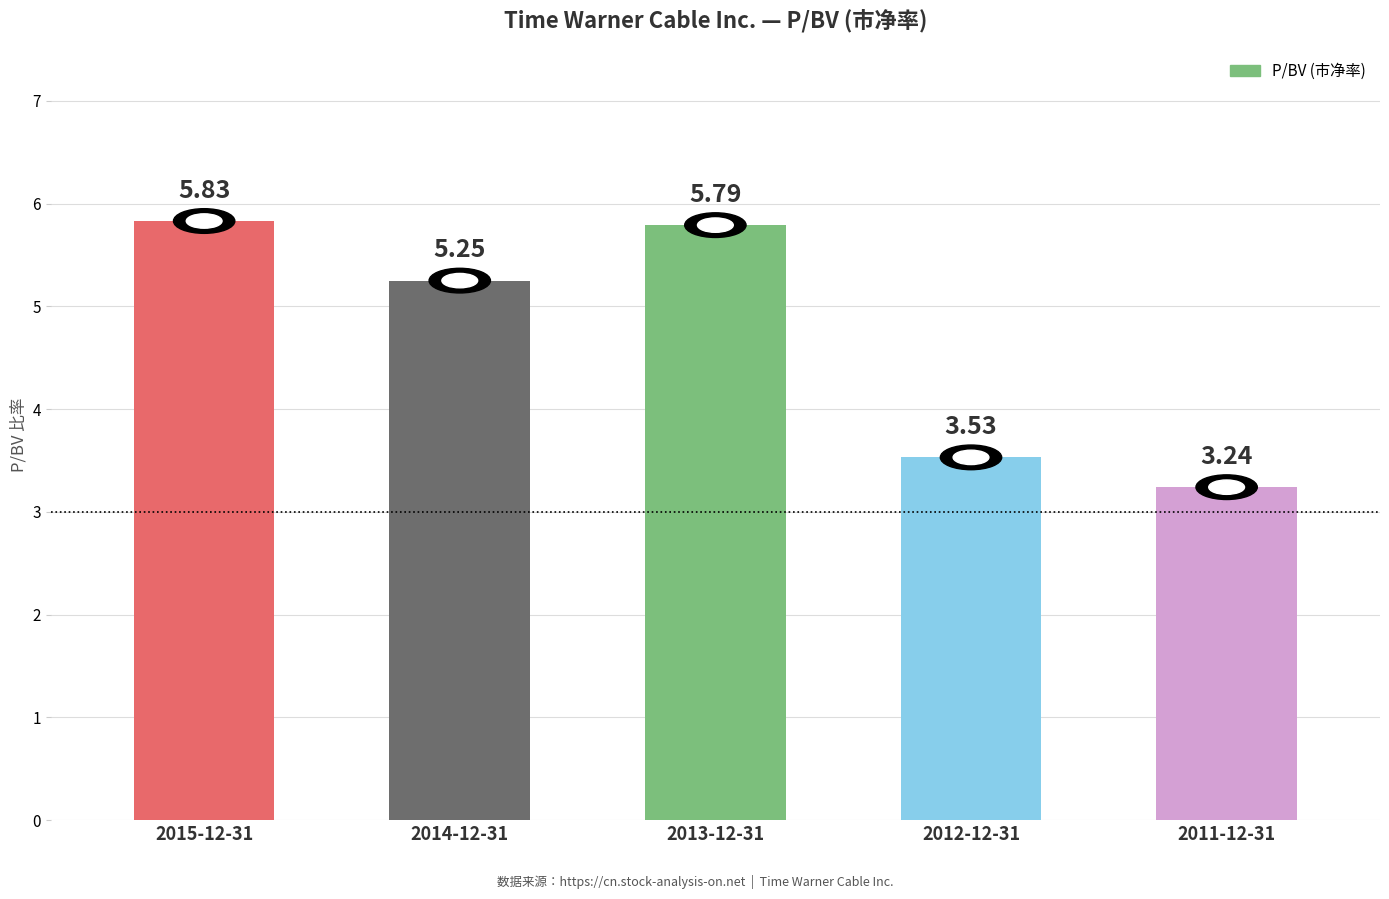

What is the average value?

4.7